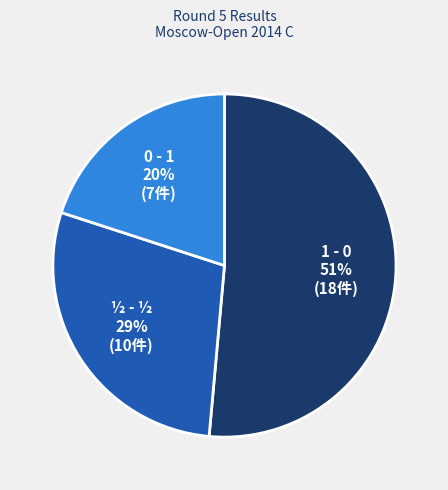

To the nearest percent, what is the difference between the largest and smallest slice percentages?

31%